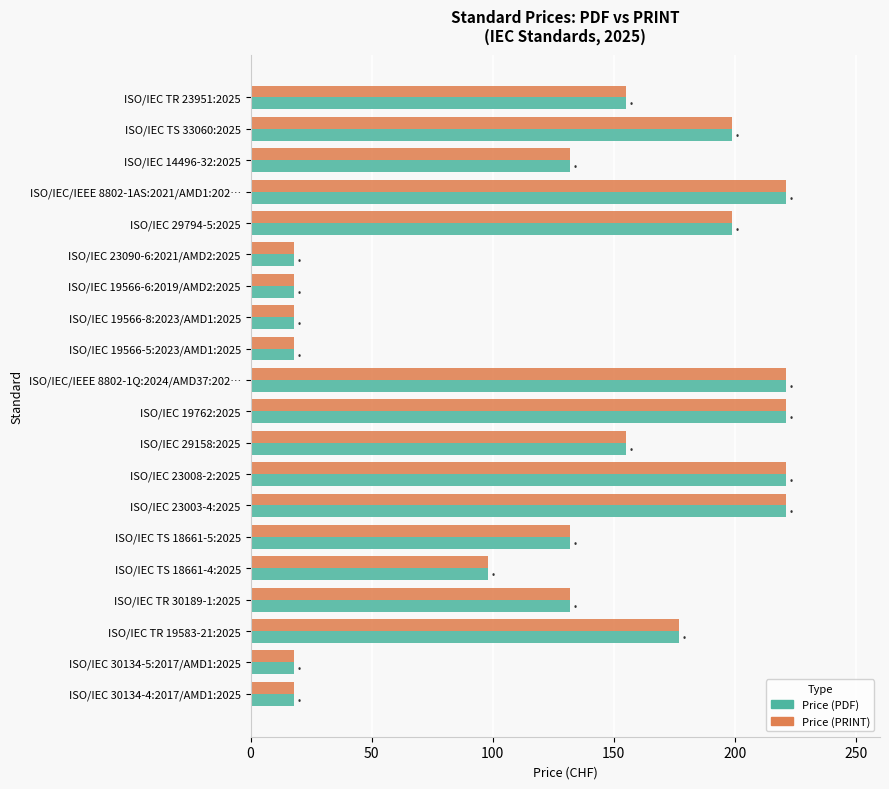

What is the total value across all series at ISO/IEC 23008-2:2025?

442